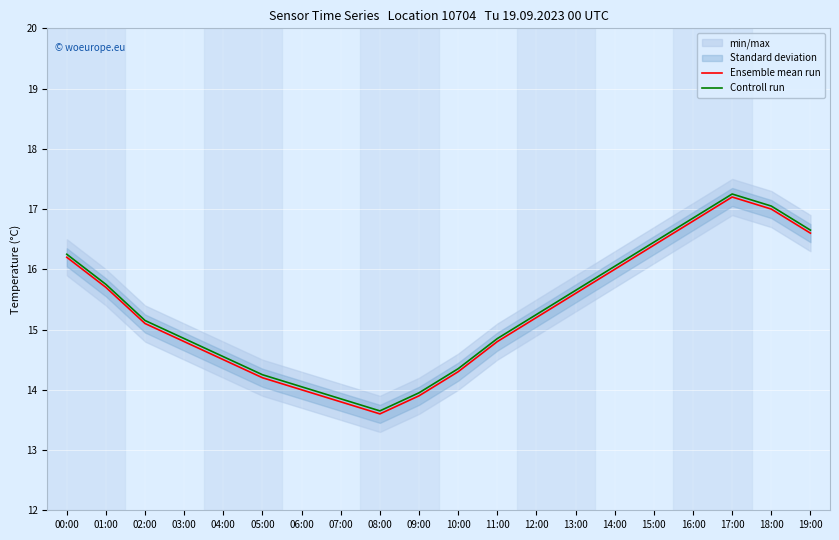

Is the value of Controll run at 06:00 greater than the value of Ensemble mean run at 00:00?

No